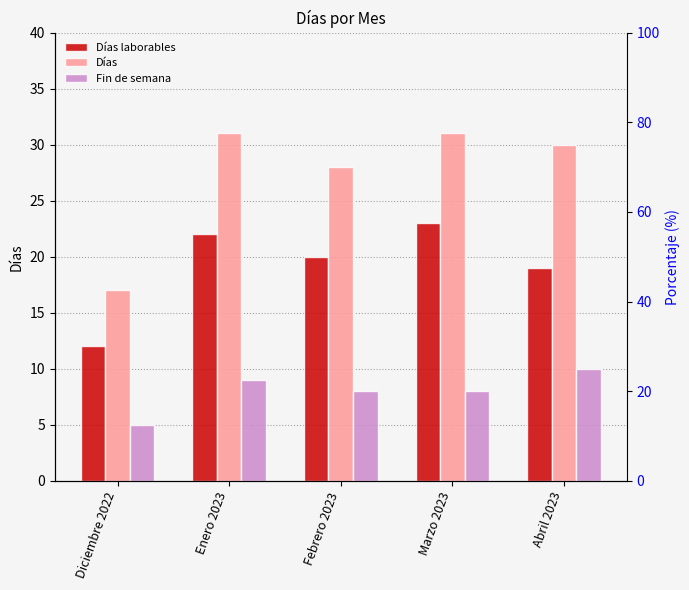

Are the bars horizontal?

No